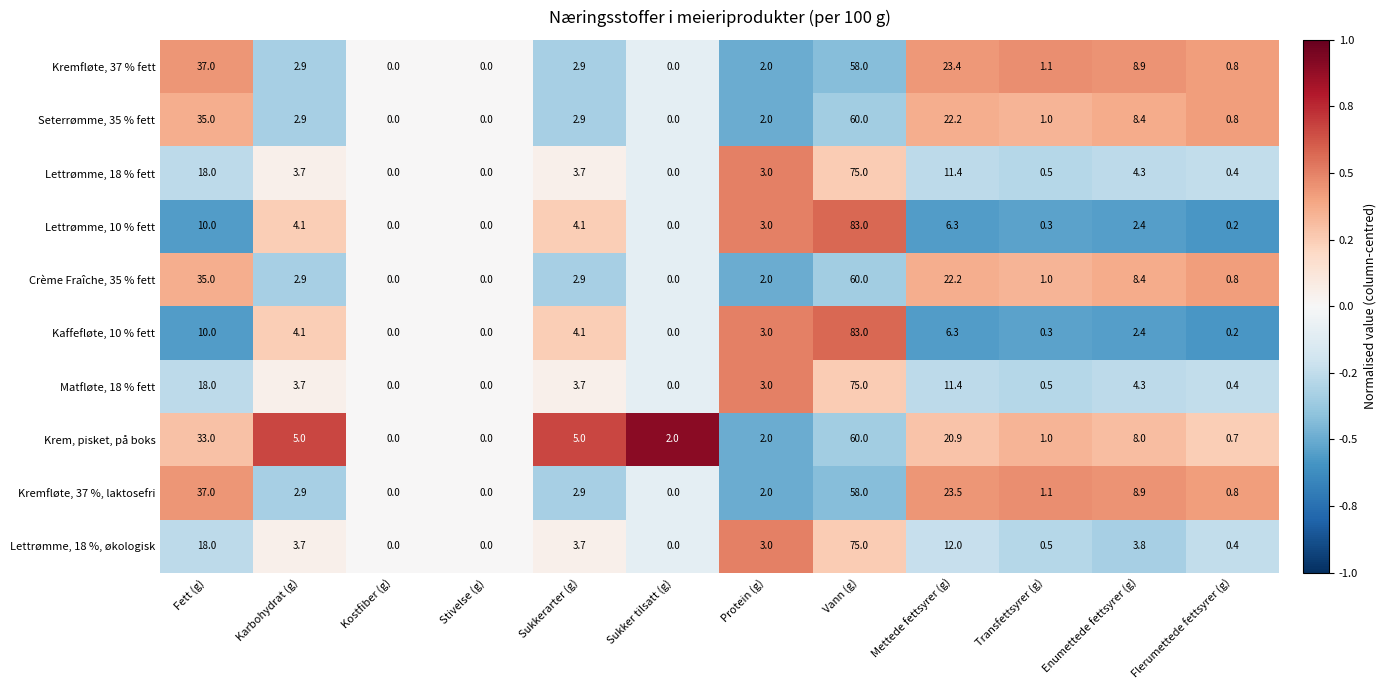

Where does the Kremfløte, 37 % fett series first go above 2?

Fett (g)